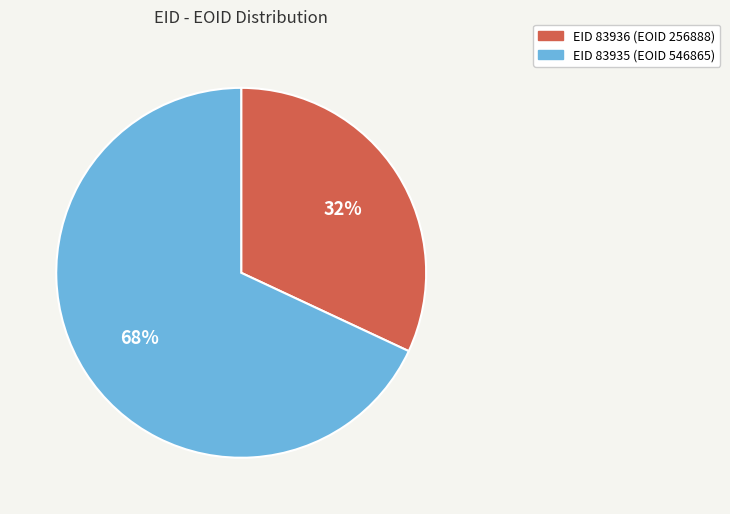

Which has a higher value, EID 83935 (EOID 546865) or EID 83936 (EOID 256888)?

EID 83935 (EOID 546865)